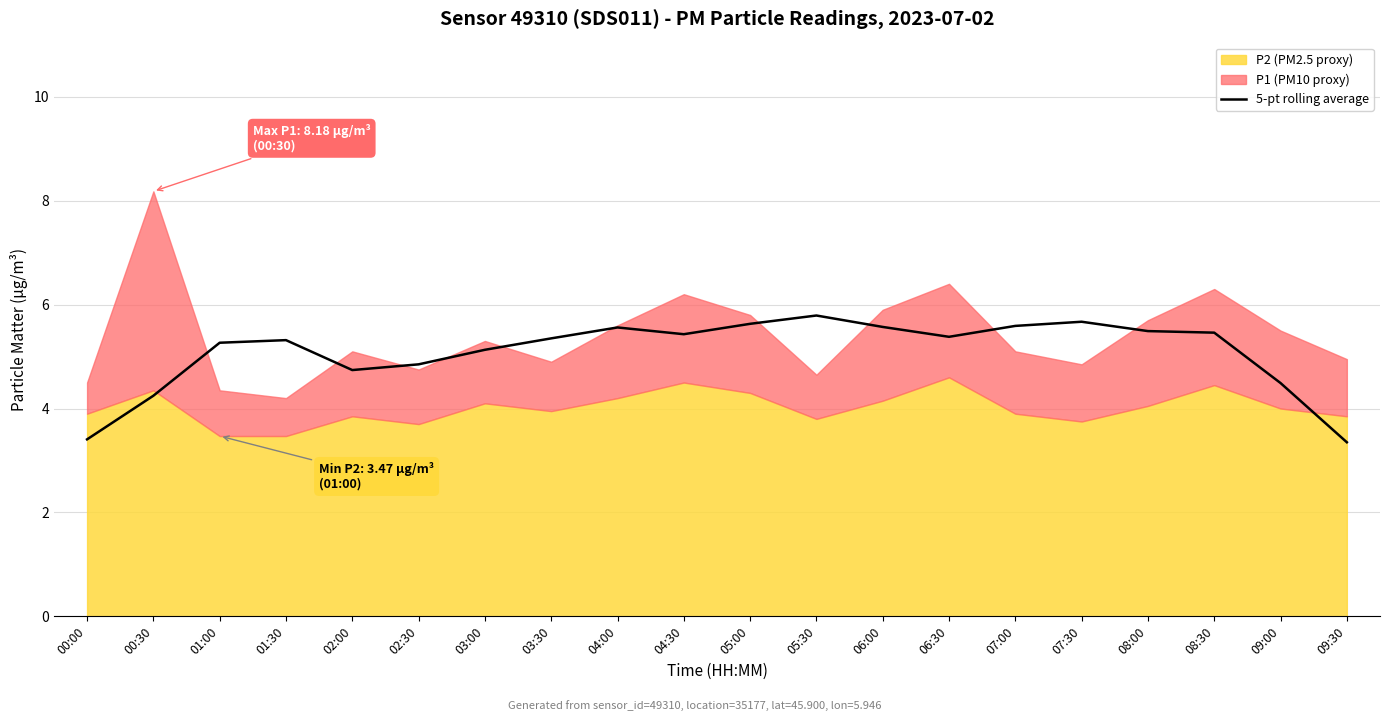

How many points are lower than both their immediate neighbors (excluding endpoints)?

3